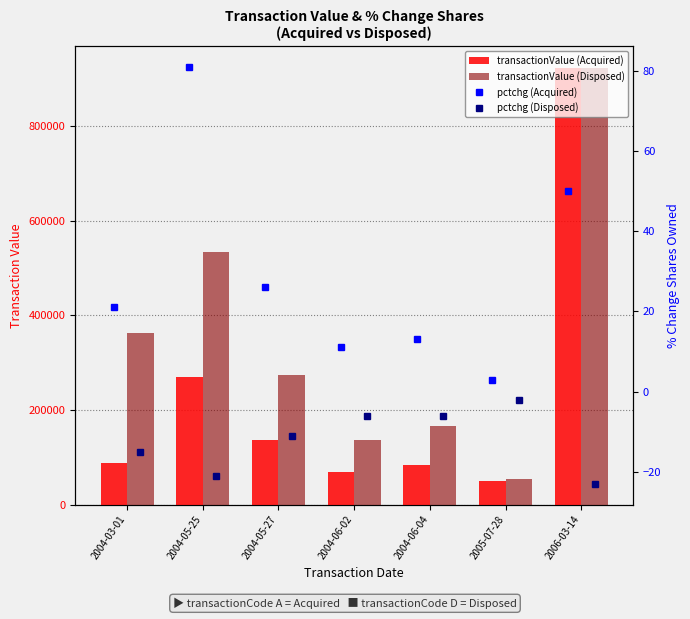

Reading left to right, what are all the values shown in this chart?

transactionValue (Acquired): 87344	269261	136928	68518	82950	49594	922304
transactionValue (Disposed): 361665	532876	274500	136100	166550	54037	921895
pctchg (Acquired): 21	81	26	11	13	3	50
pctchg (Disposed): -15	-21	-11	-6	-6	-2	-23